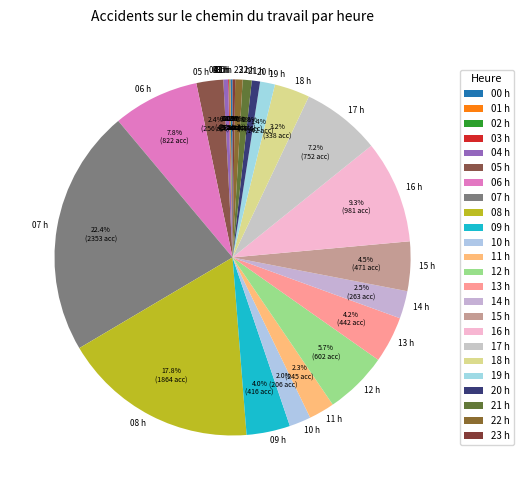

To the nearest percent, what is the difference between the largest and smallest slice percentages?

22%